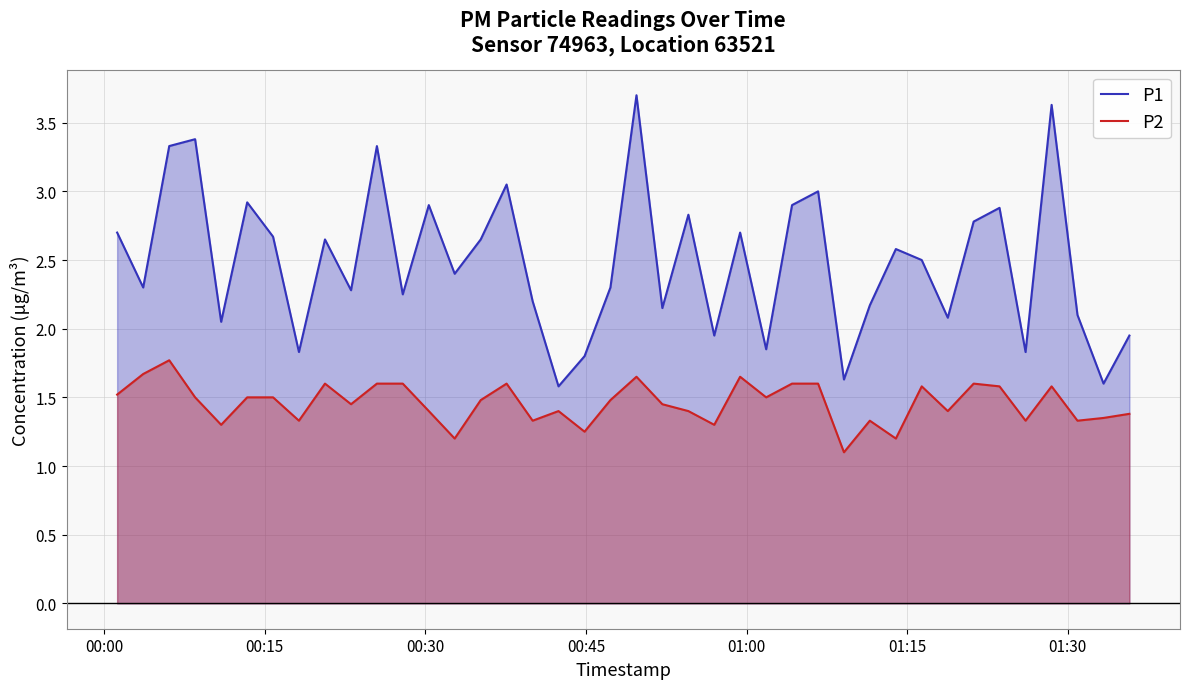

What are all the series names shown in the legend?

P1, P2